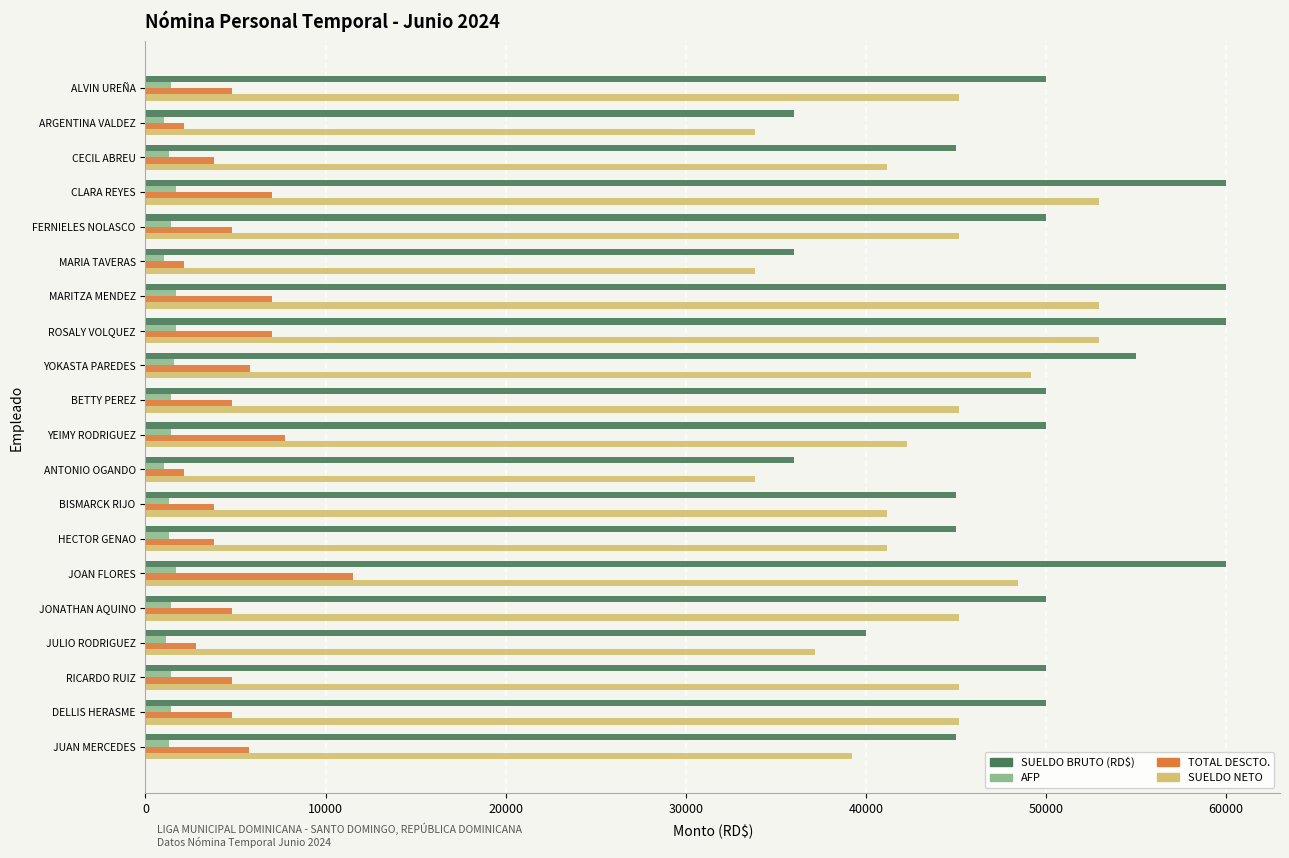

What is the sum of all TOTAL DESCTO. values?

101402.7